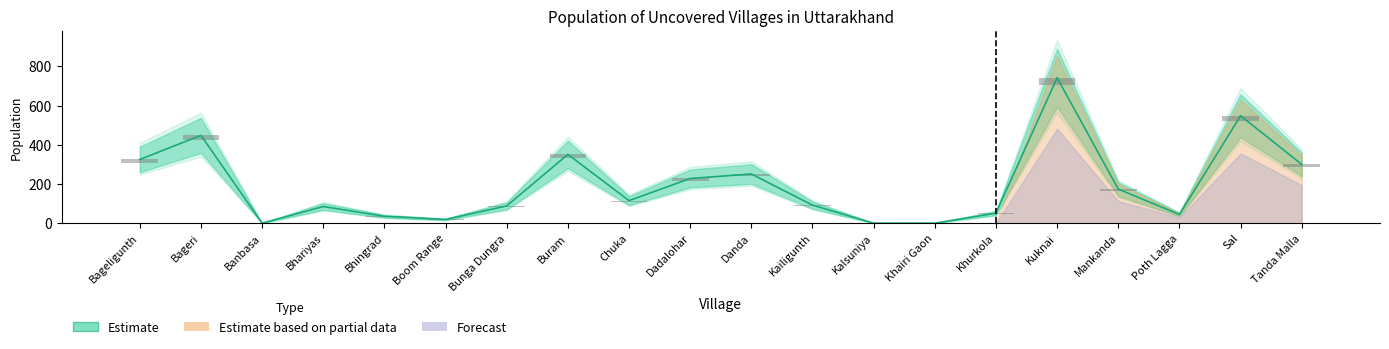

How many groups of bars are there?

20